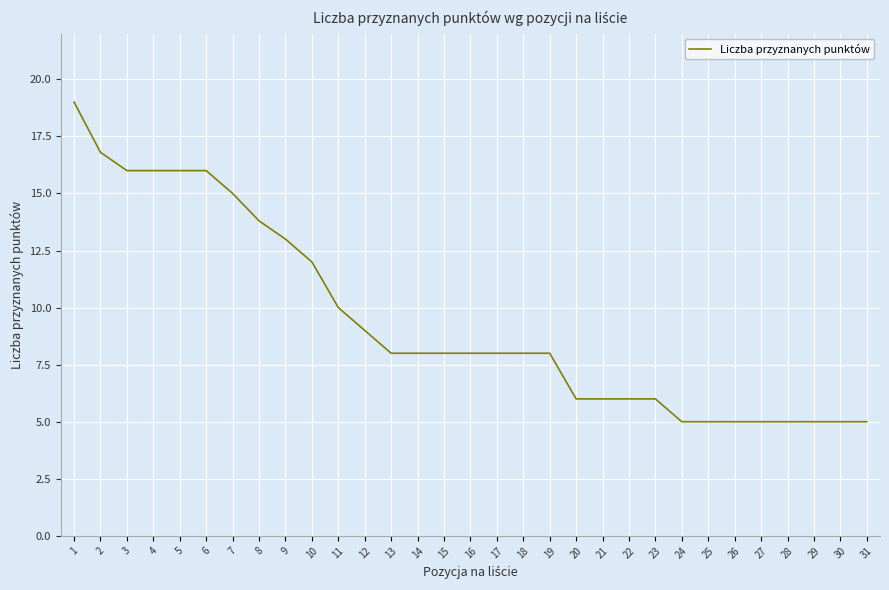

How many lines are shown in the chart?

1